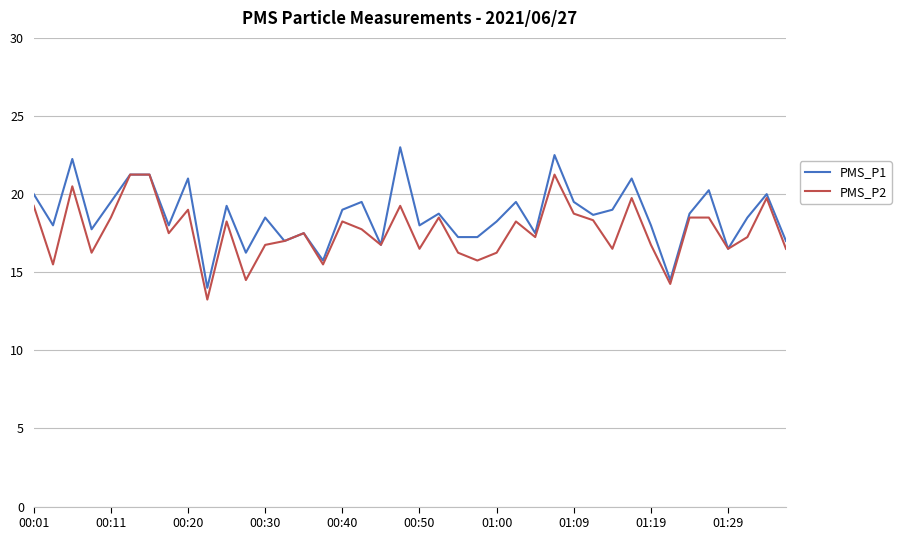

What is the minimum value for PMS_P1?

14.0